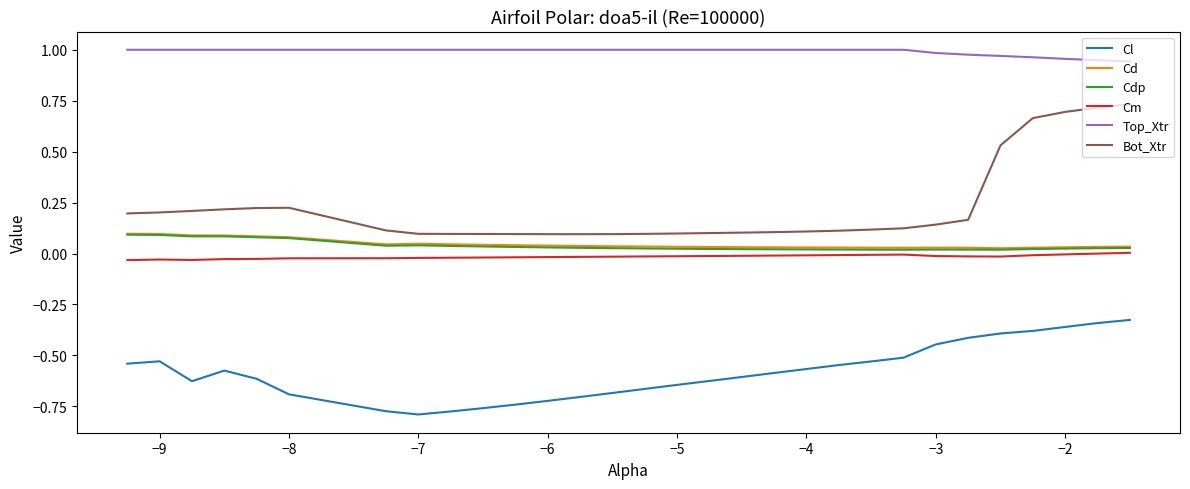

True or false: Cd and Top_Xtr cross at least once.

False